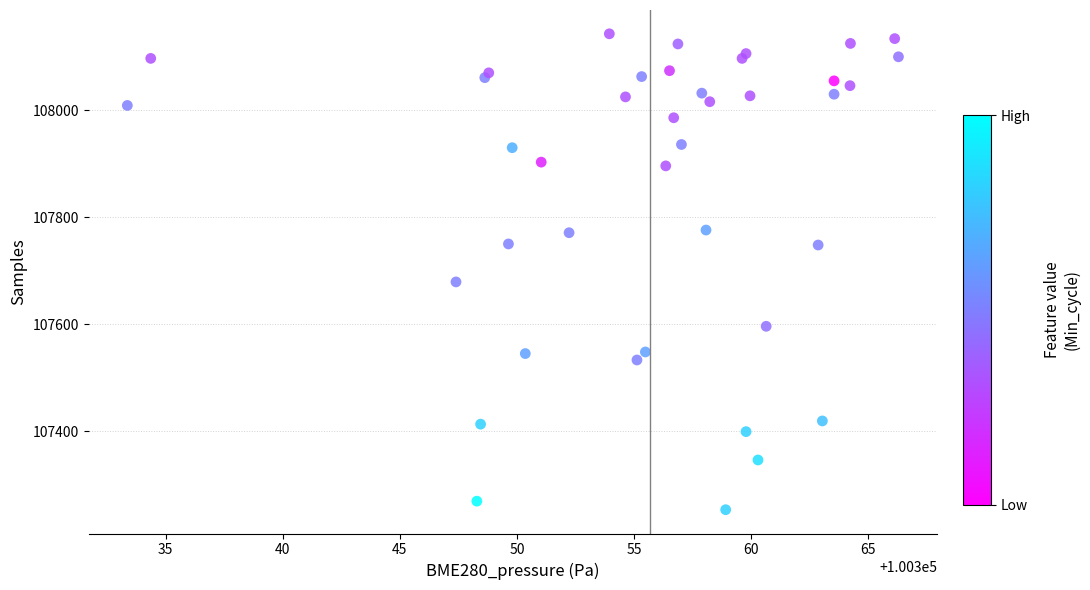

What Y value in the scatter plot is closest to 107698?

107679